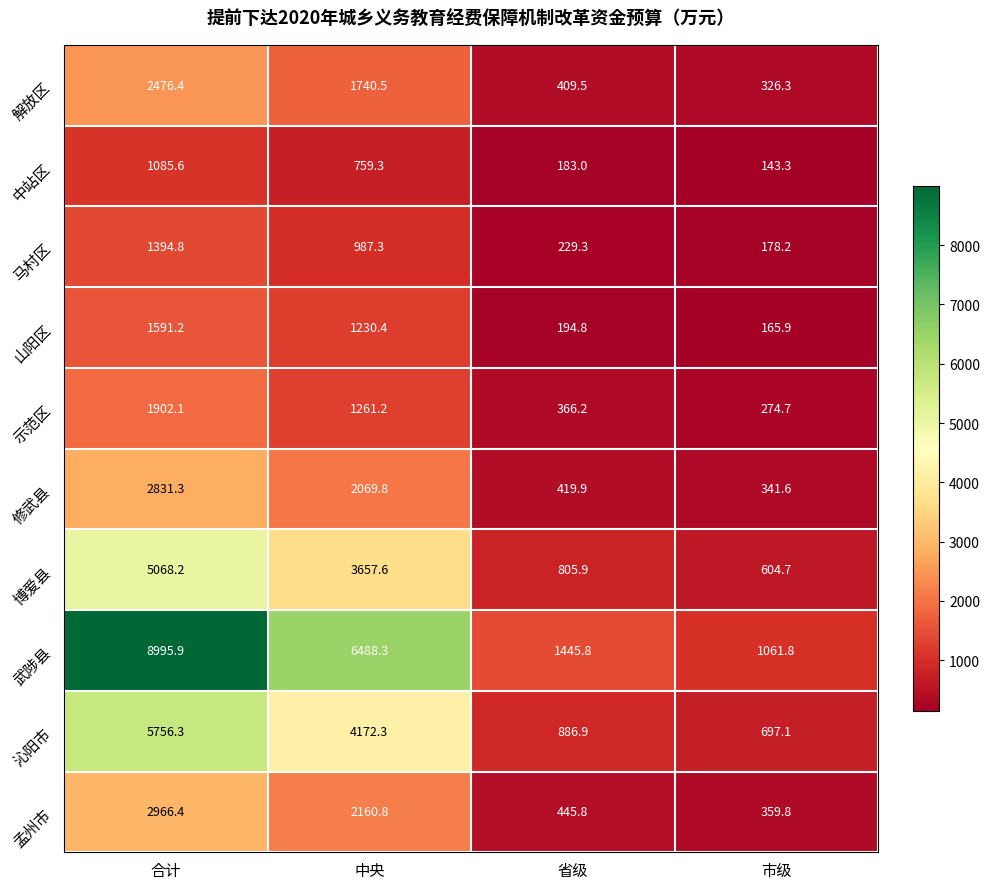

Is it true that 中站区 equals 143.3 at 市级?

True